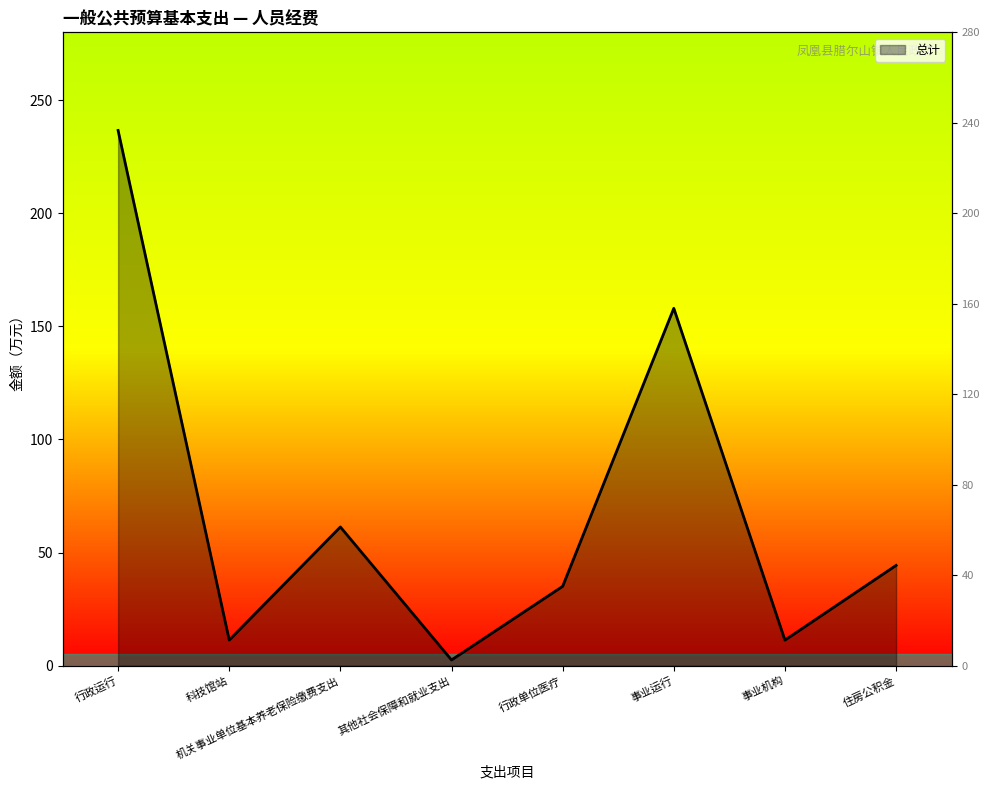

How many interior local peaks (higher than both neighbors) does the data have?

2